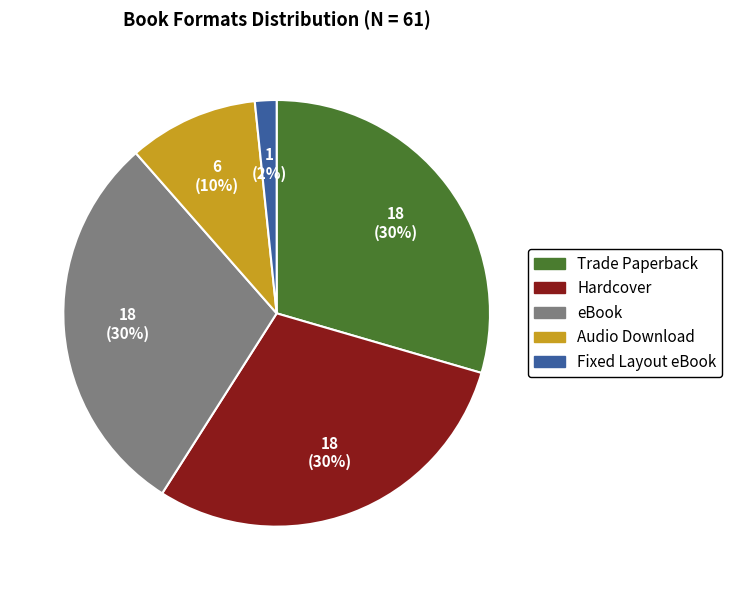

Which has a higher value, Trade Paperback or Fixed Layout eBook?

Trade Paperback